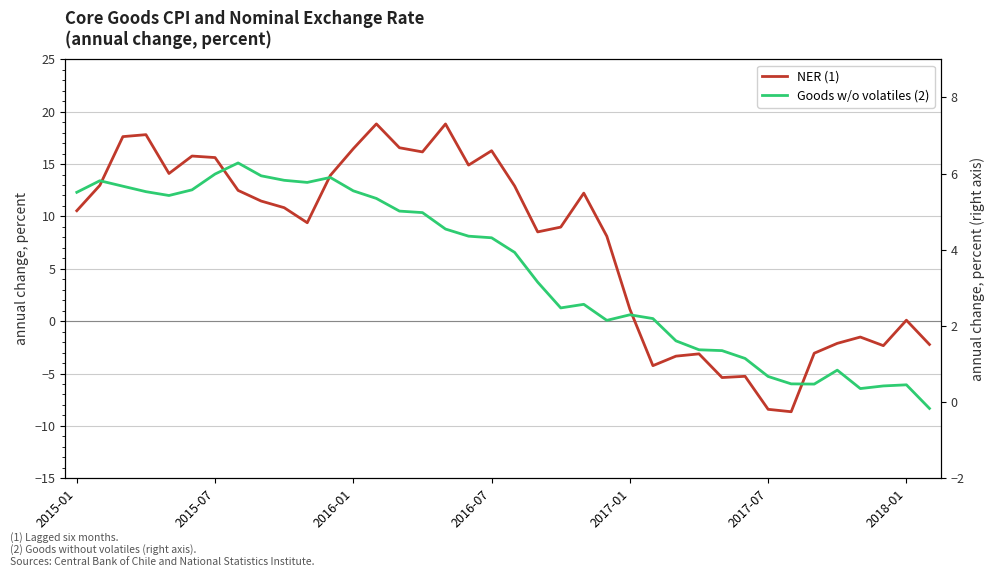

The value of Goods w/o volatiles (2) at 29 is 1.1. True or false?

True